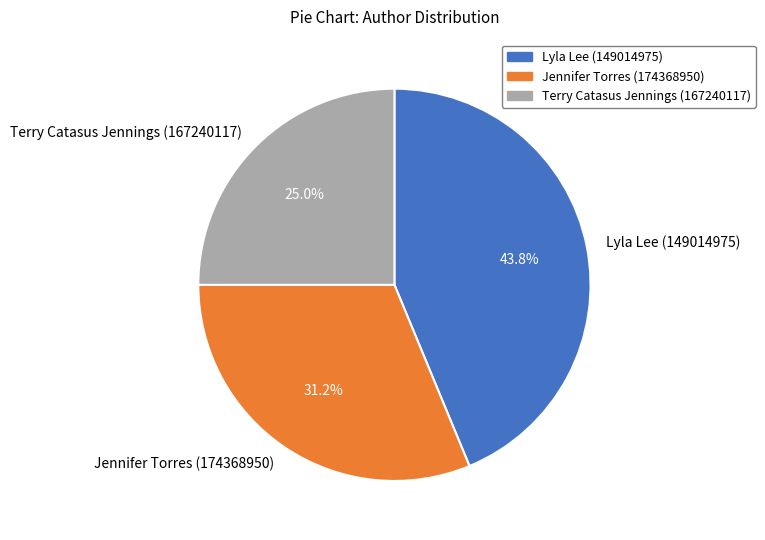

How many slices are in this pie chart?

3